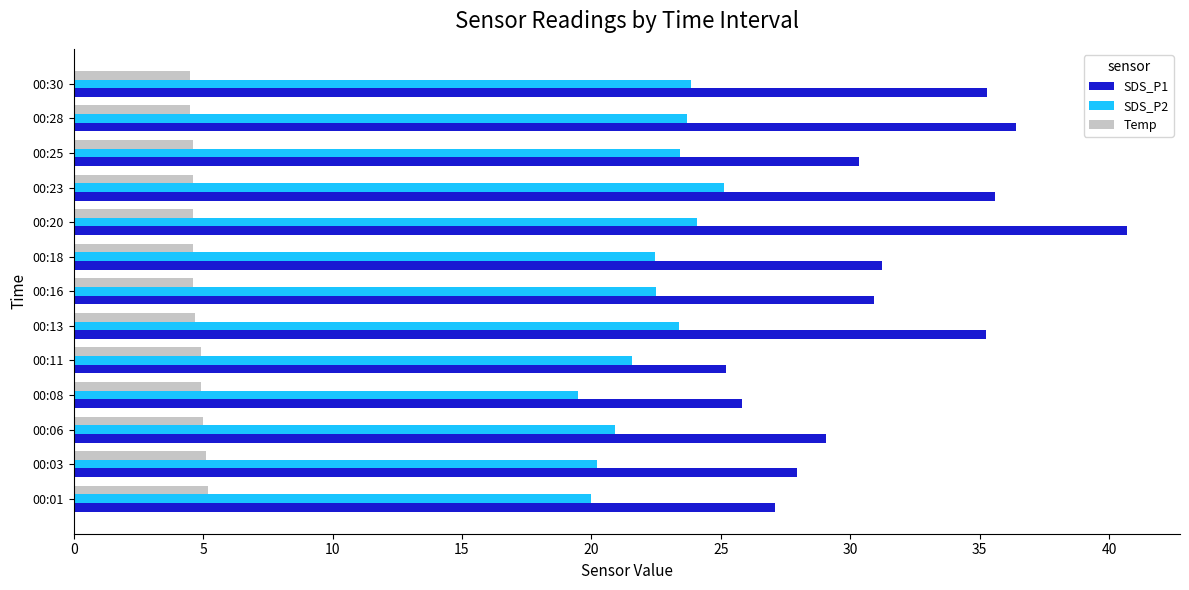

Is it true that SDS_P1 equals 45.0 at 00:06?

False